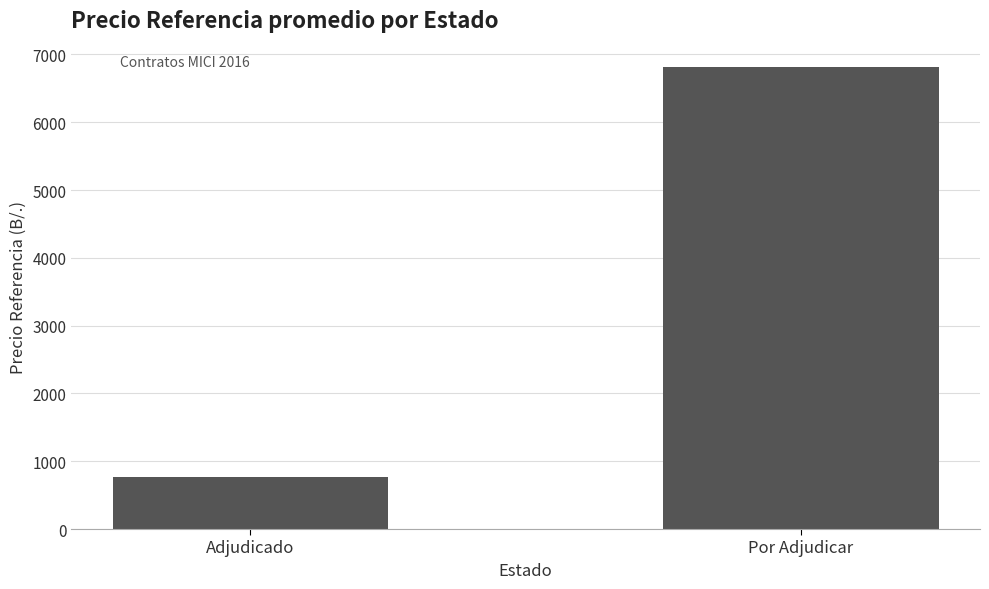

Reading right to left, what are all the values shown in this chart?

6818.6	769.7